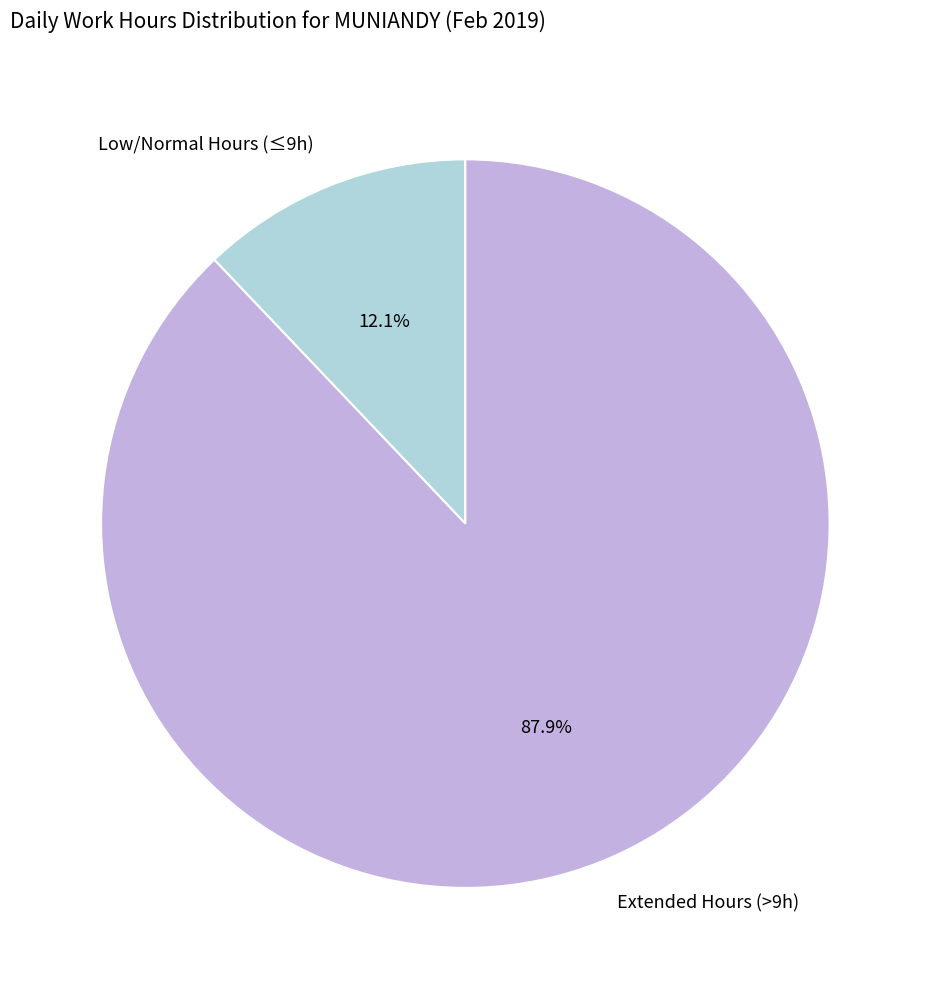

Rank the categories by value from highest to lowest.

Extended Hours (>9h), Low/Normal Hours (≤9h)